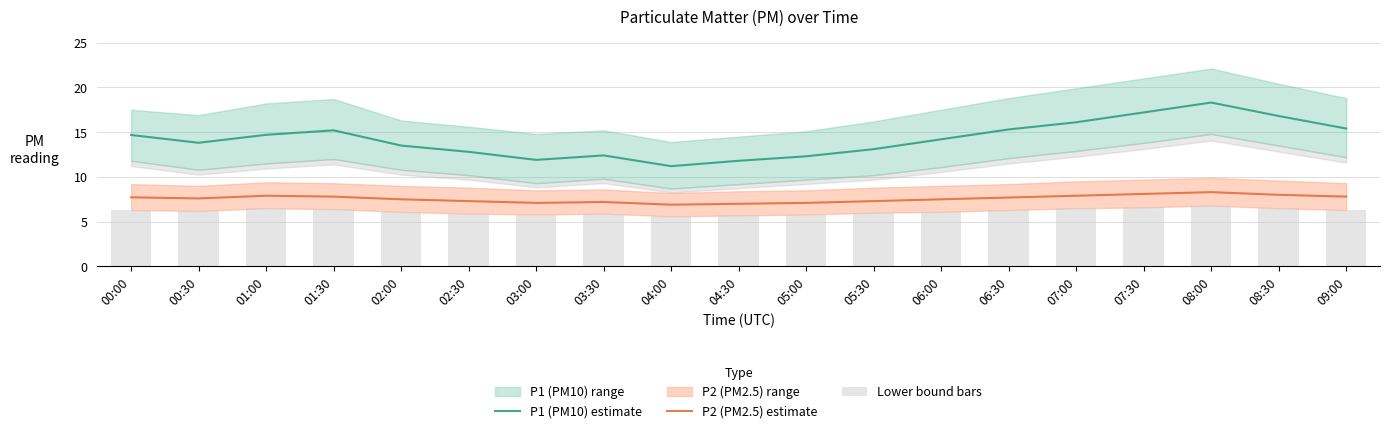

Which series has the largest total across all categories?

P1 (PM10) estimate